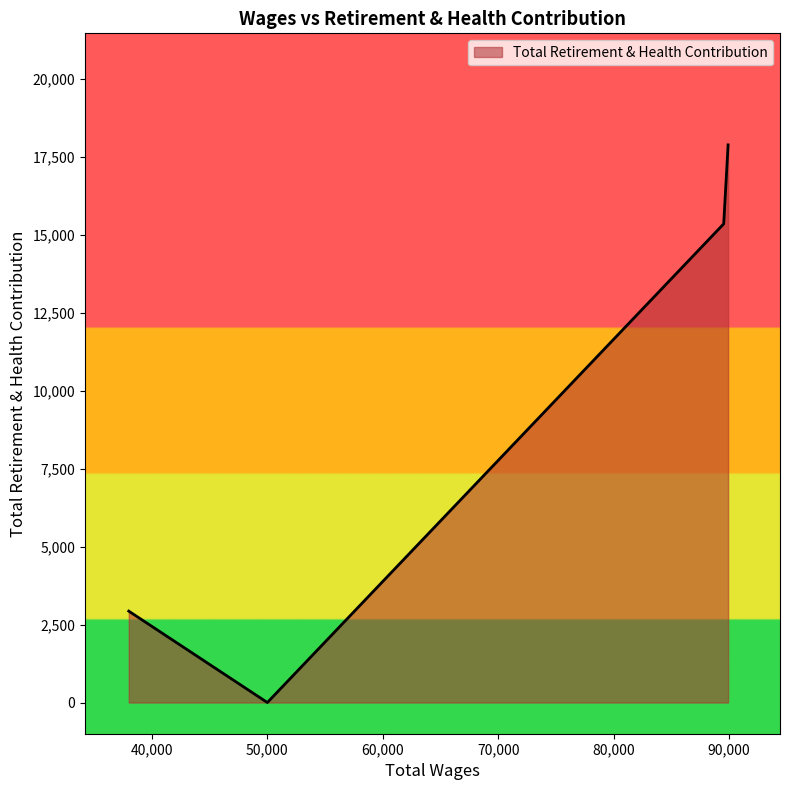

What is the greatest value displayed?

17876